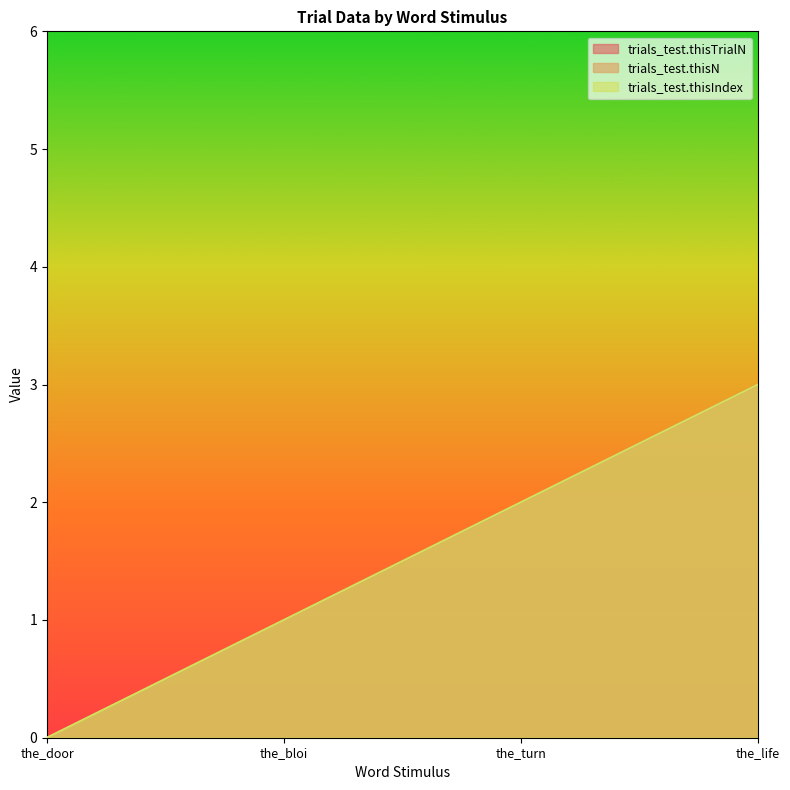

At which label does trials_test.thisIndex reach its minimum?

the_door